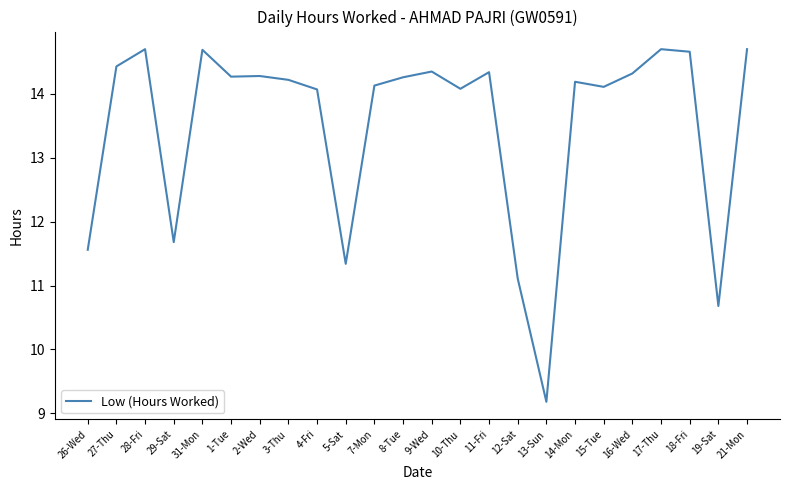

Does the chart display data point markers on the line(s)?

No